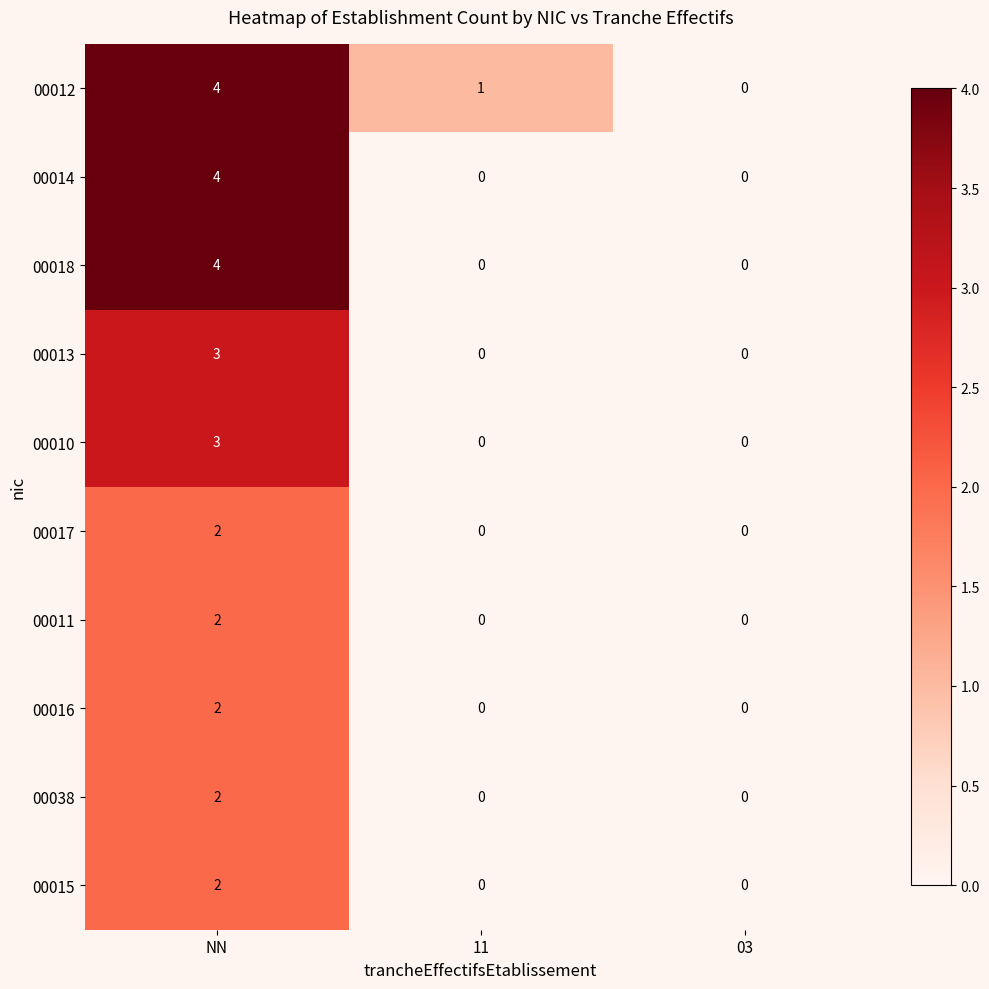

Read the 00010 value at NN.

3